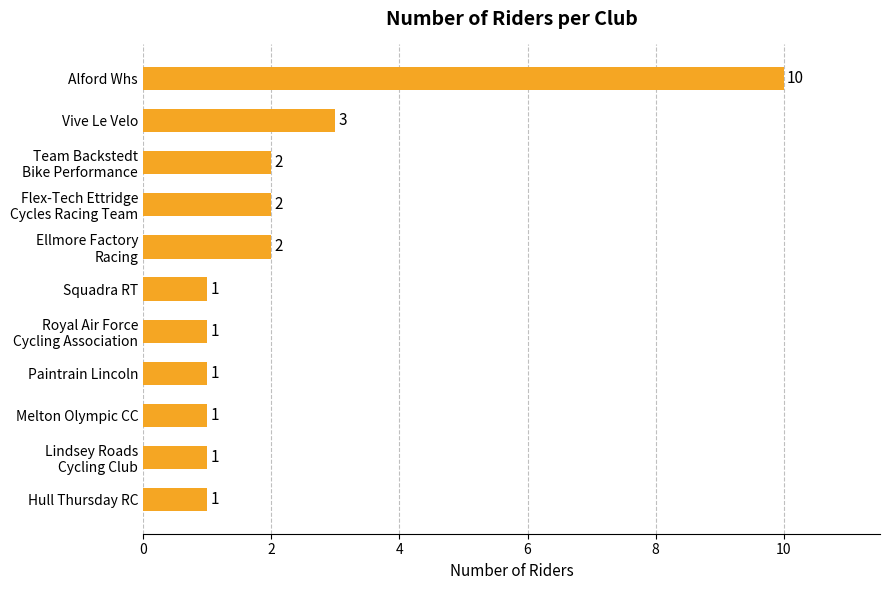

Count the values in the range 1 to 2.

9